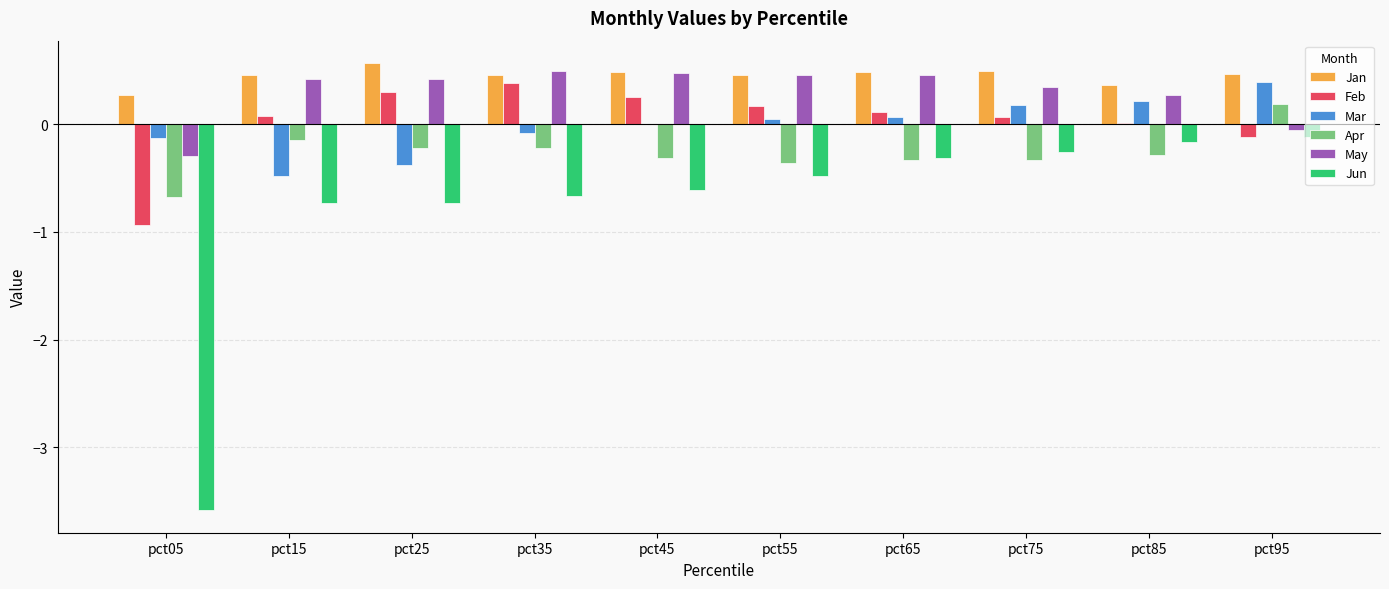

What is the greatest value displayed?

0.6